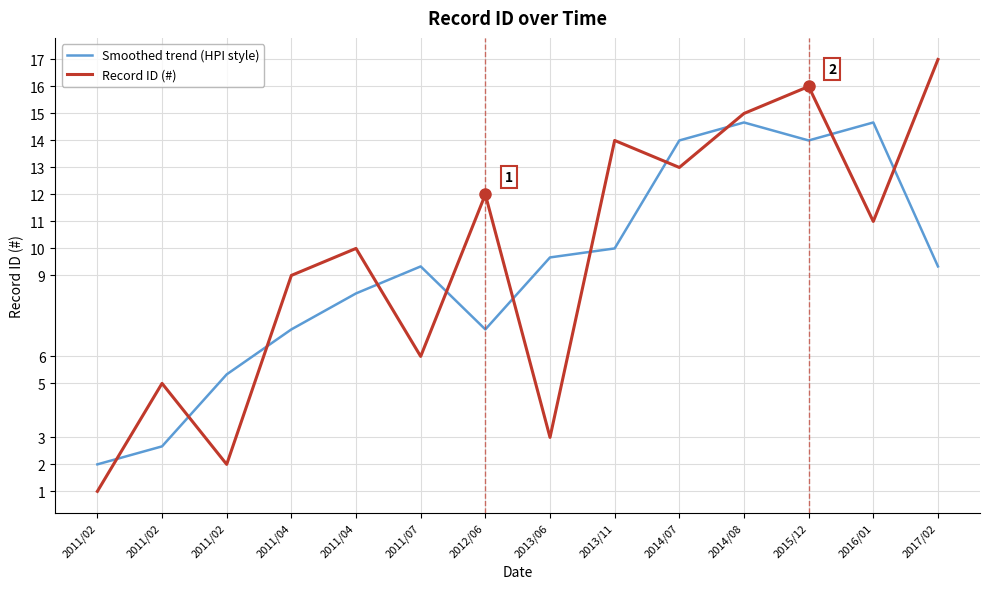

Does the chart display data point markers on the line(s)?

No